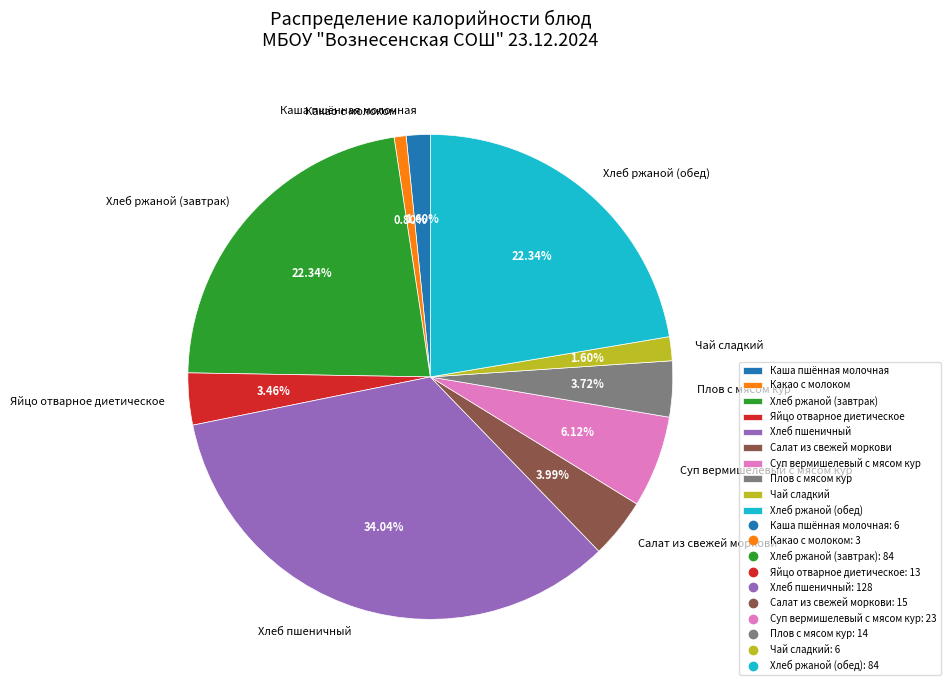

Count the number of slices in the pie.

10